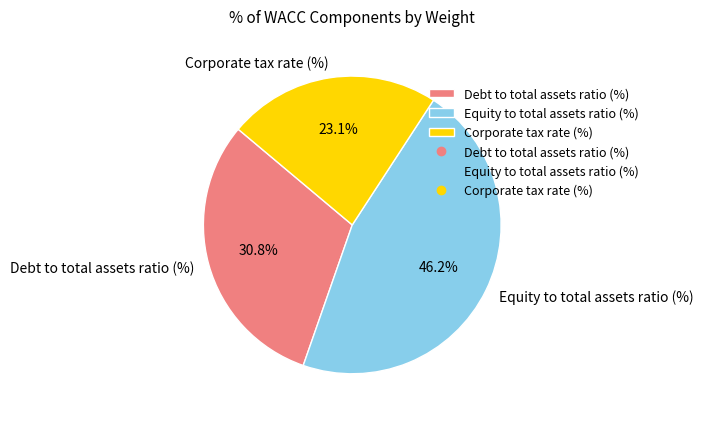

How many segments does this pie chart have?

3